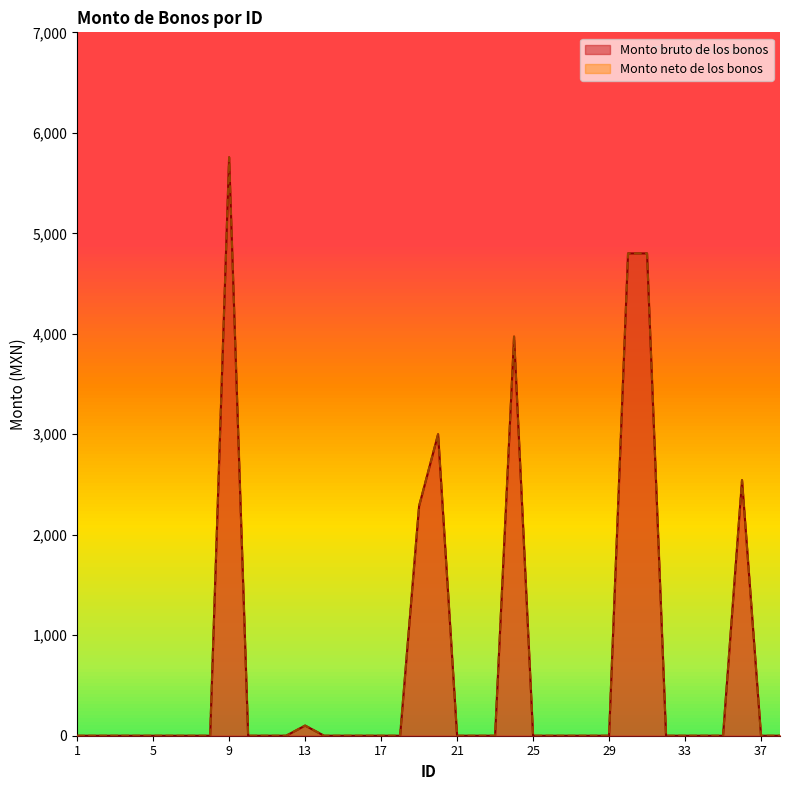

Is it true that Monto bruto de los bonos equals 4800.0 at 30?

True